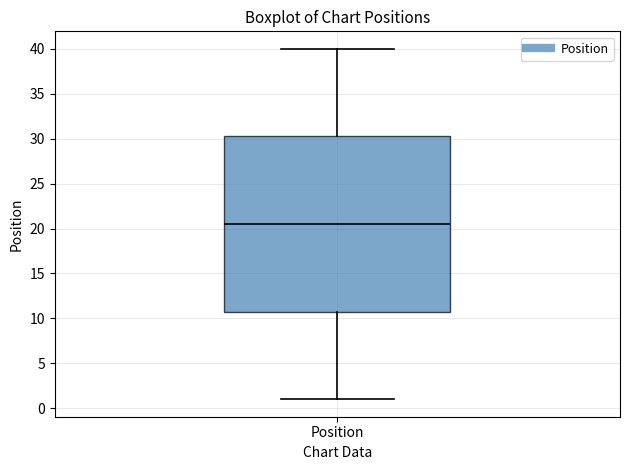

Where does the upper whisker of the box for Position end on the y-axis? The values are not printed on the chart, so give them approximately, as read against the axis.

40.0